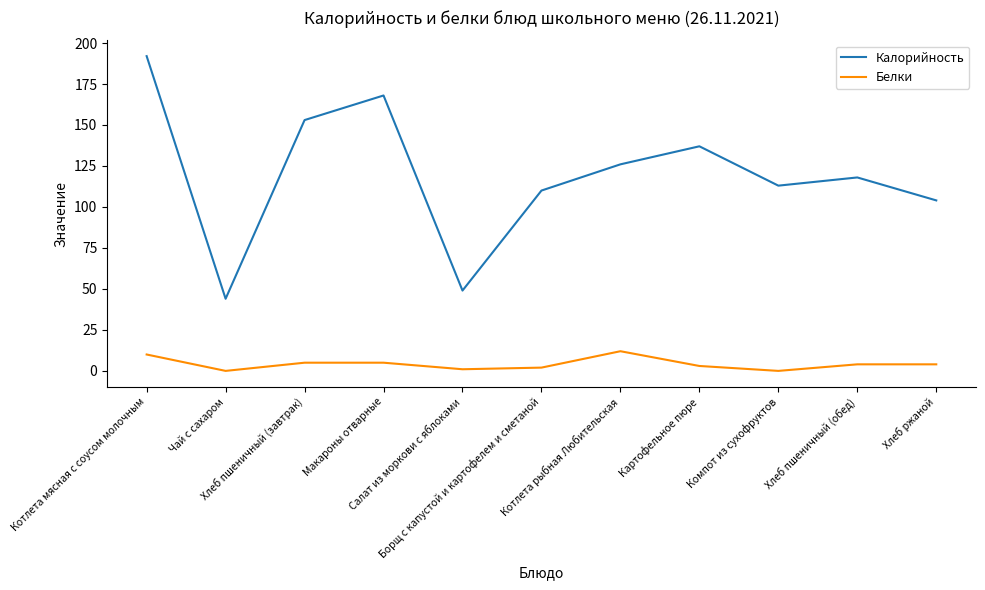

Reading left to right, list all the values displayed in this chart.

Калорийность: Котлета мясная с соусом молочным=192	Чай с сахаром=44	Хлеб пшеничный (завтрак)=153	Макароны отварные=168	Салат из моркови с яблоками=49	Борщ с капустой и картофелем и сметаной=110	Котлета рыбная Любительская=126	Картофельное пюре=137	Компот из сухофруктов=113	Хлеб пшеничный (обед)=118	Хлеб ржаной=104
Белки: Котлета мясная с соусом молочным=10	Чай с сахаром=0	Хлеб пшеничный (завтрак)=5	Макароны отварные=5	Салат из моркови с яблоками=1	Борщ с капустой и картофелем и сметаной=2	Котлета рыбная Любительская=12	Картофельное пюре=3	Компот из сухофруктов=0	Хлеб пшеничный (обед)=4	Хлеб ржаной=4